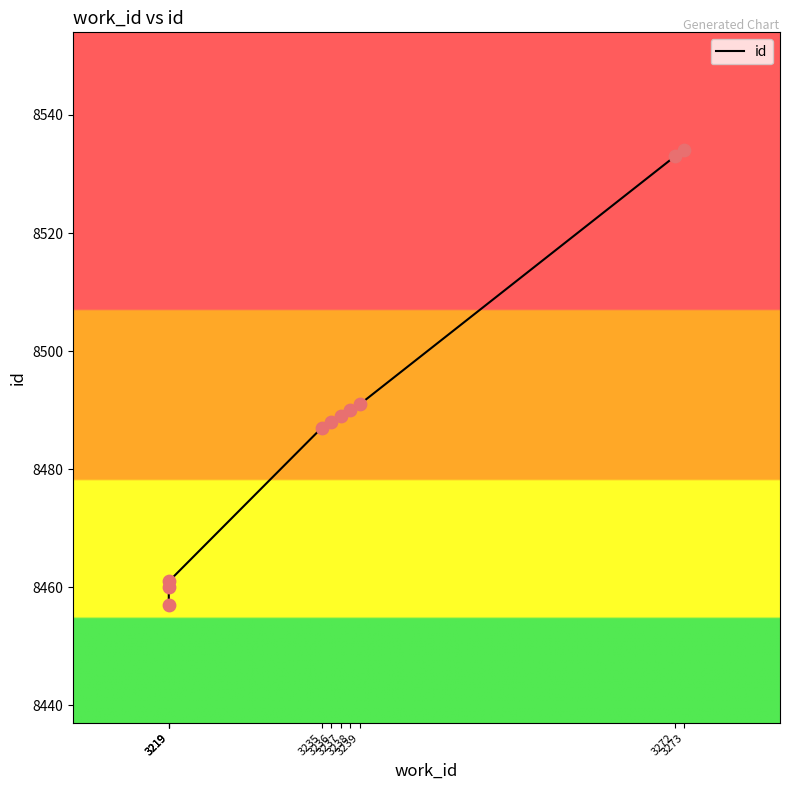

Which has a higher value, 3235 or 3273?

3273